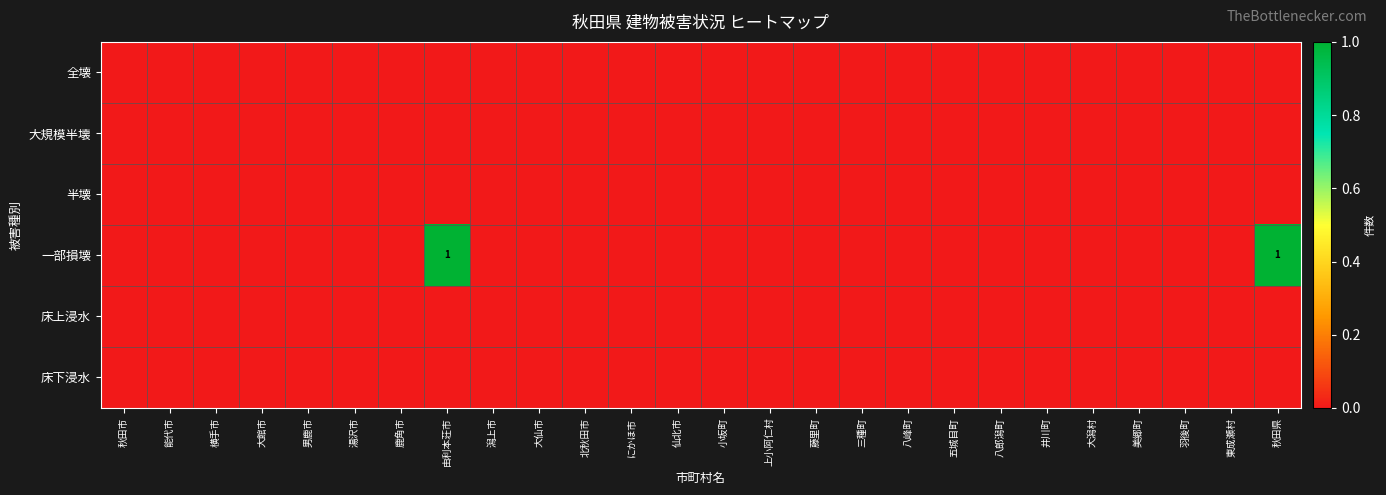

The value of 全壊 at 潟上市 is 0. True or false?

True